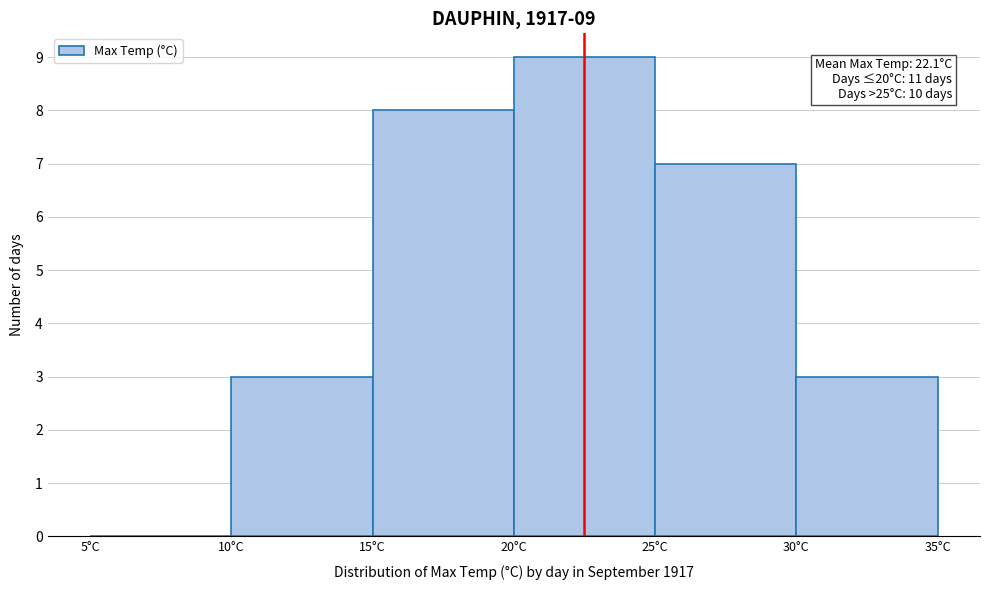

Over which range of the x-axis is the bar tallest?

20 to 25